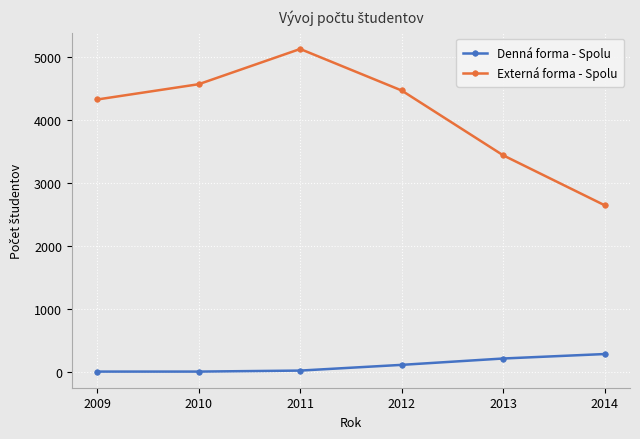

How many lines are shown in the chart?

2